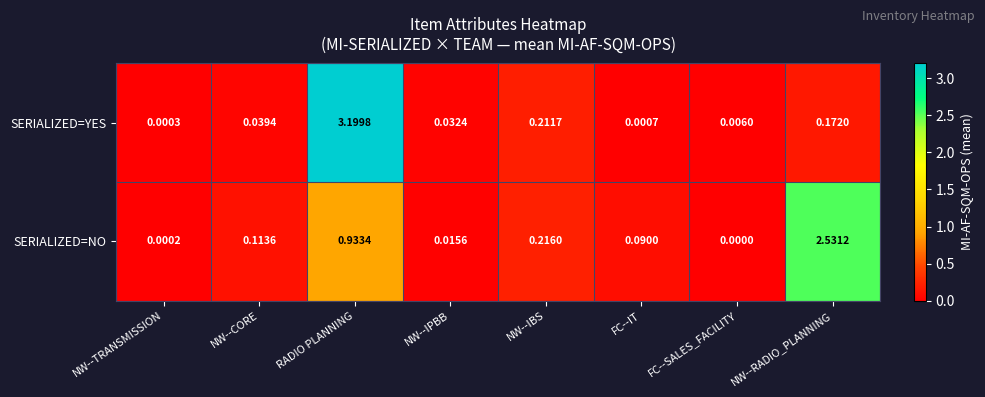

Which series has the largest total across all categories?

SERIALIZED=NO